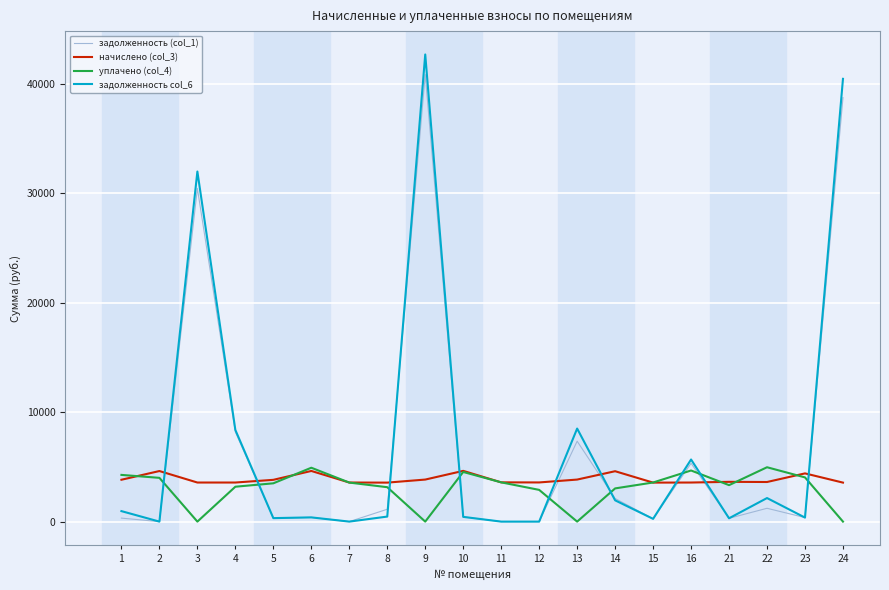

What are all the series names shown in the legend?

задолженность (col_1), начислено (col_3), уплачено (col_4), задолженность col_6